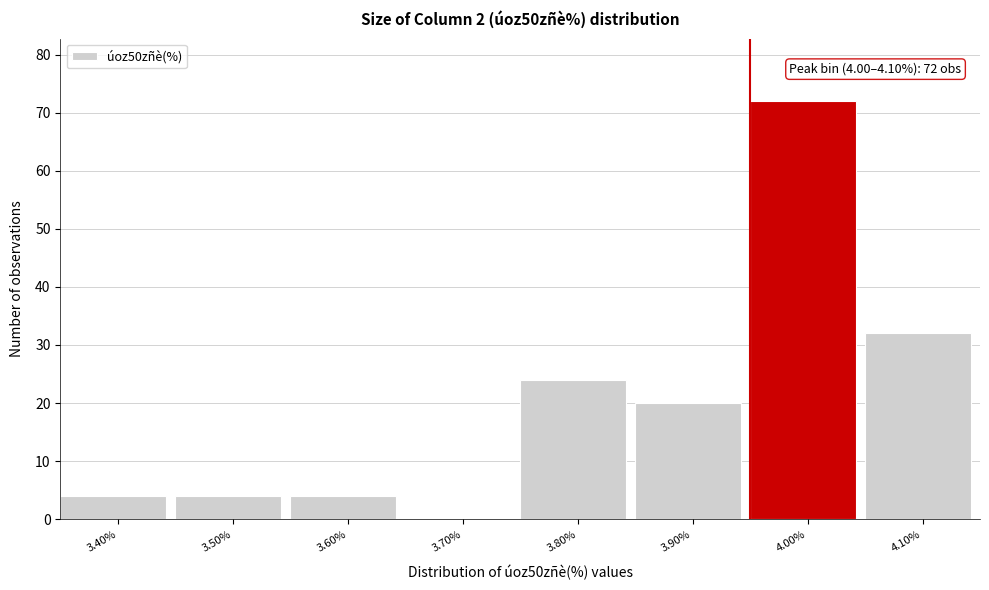

Reading right to left, transcribe all the data shown in this chart.

4.10%=32	4.00%=72	3.90%=20	3.80%=24	3.70%=0	3.60%=4	3.50%=4	3.40%=4